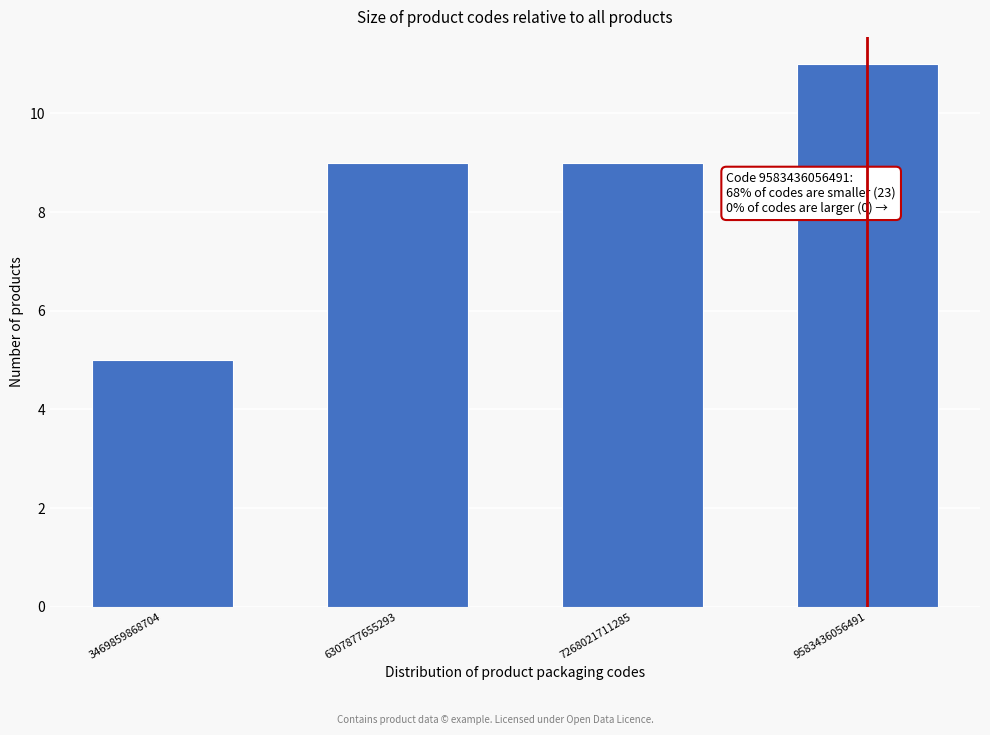

Reading left to right, transcribe all the data shown in this chart.

5	9	9	11